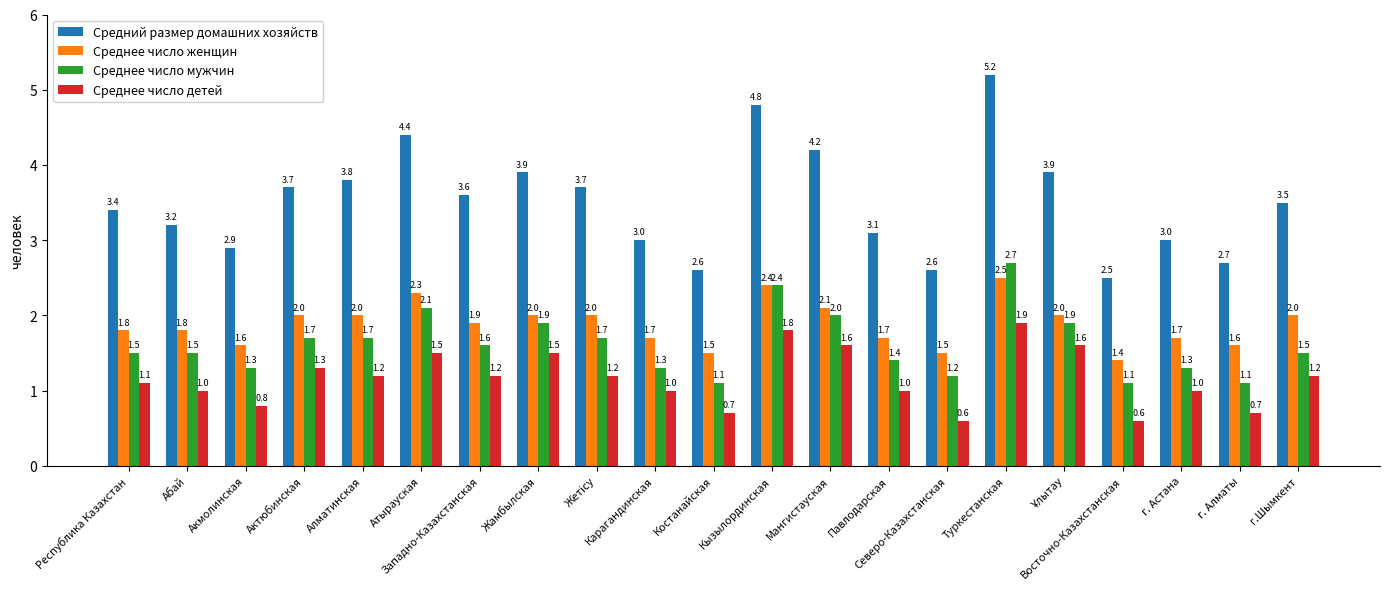

The Среднее число детей series shows 1.0 at Карагандинская. True or false?

True